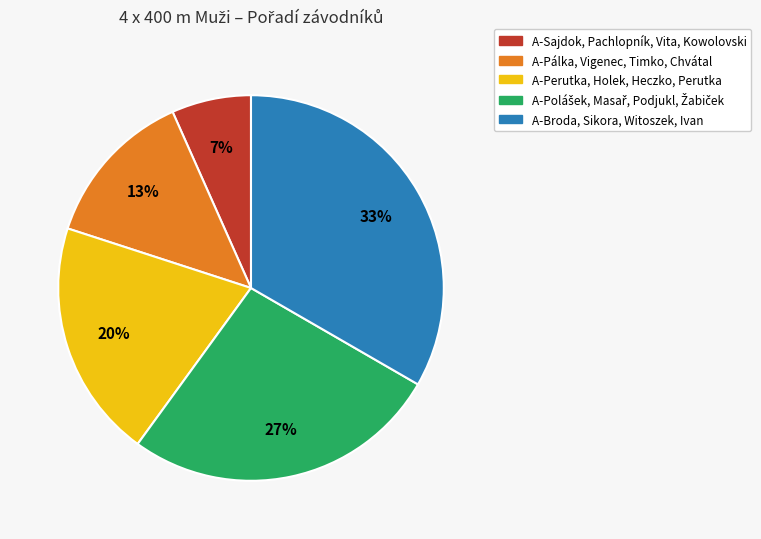

Does any single category account for the majority?

No